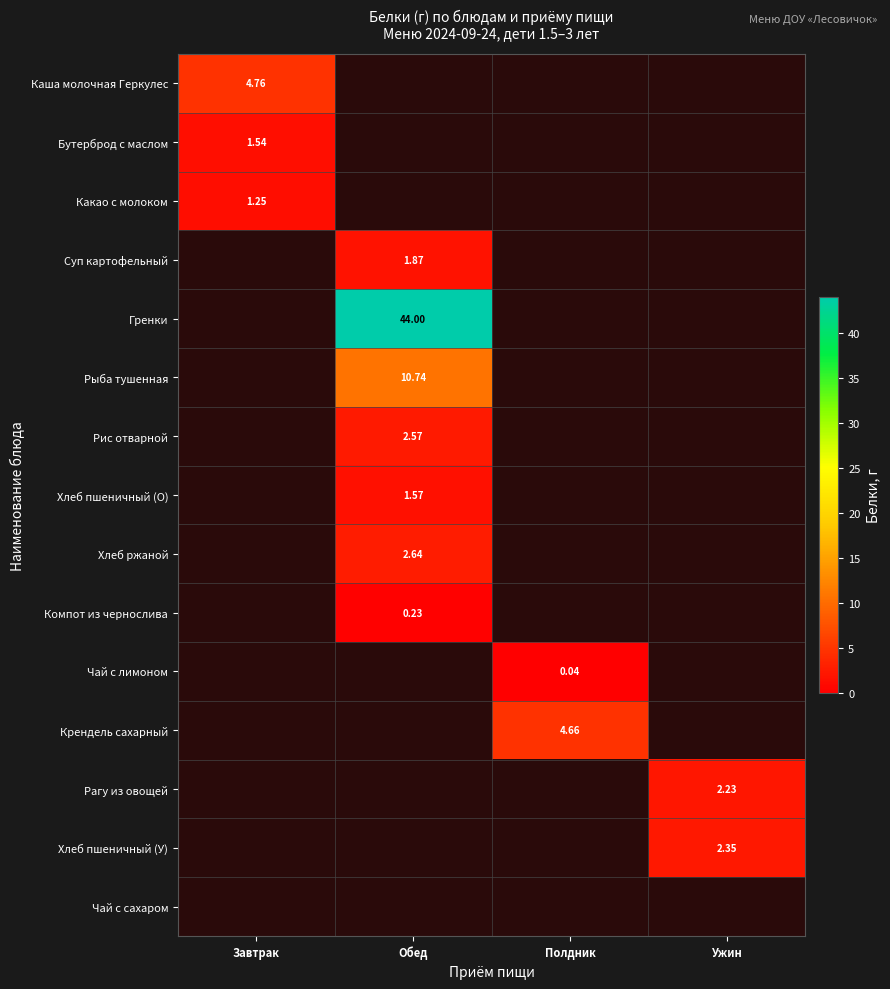

How many values in Хлеб пшеничный (У) are above zero?

1